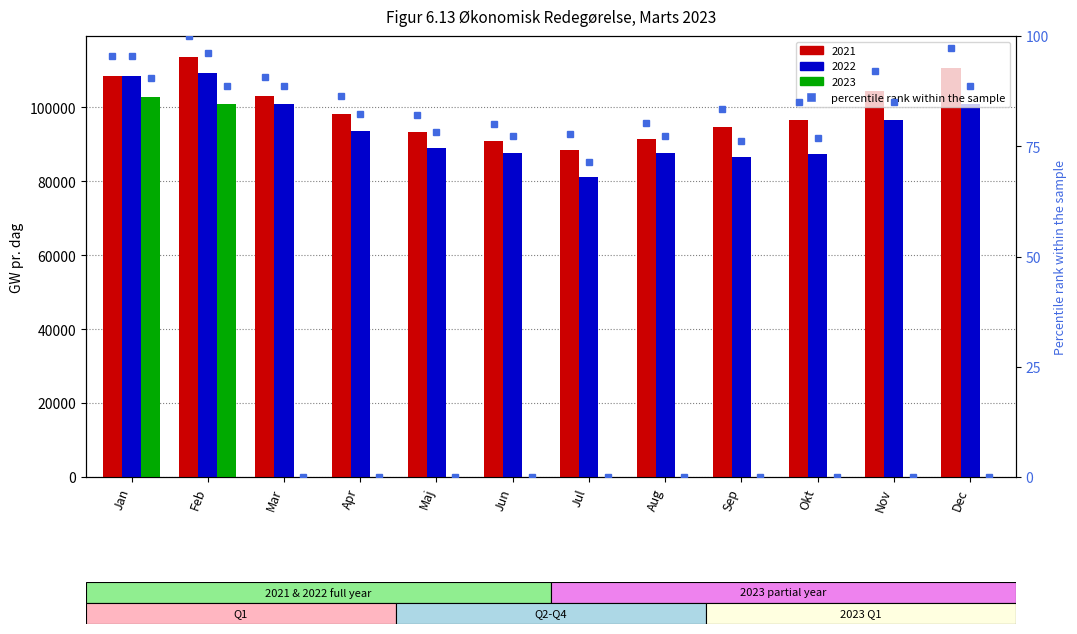

At how many categories does at least one series exceed 43?

12